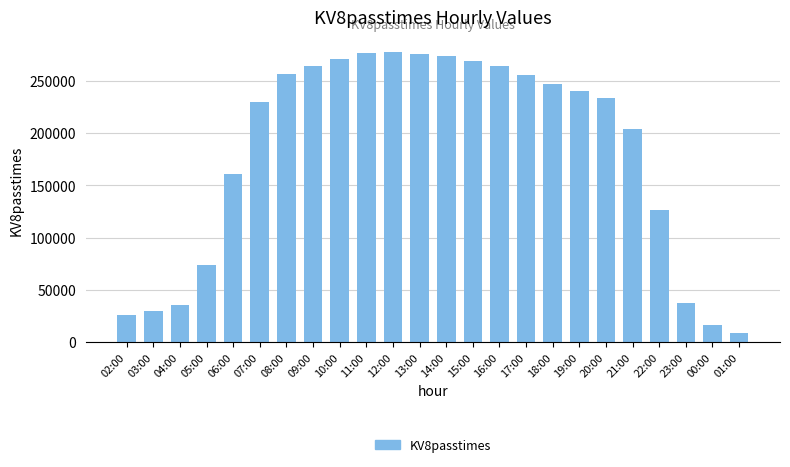

How many data points does each series have?

24